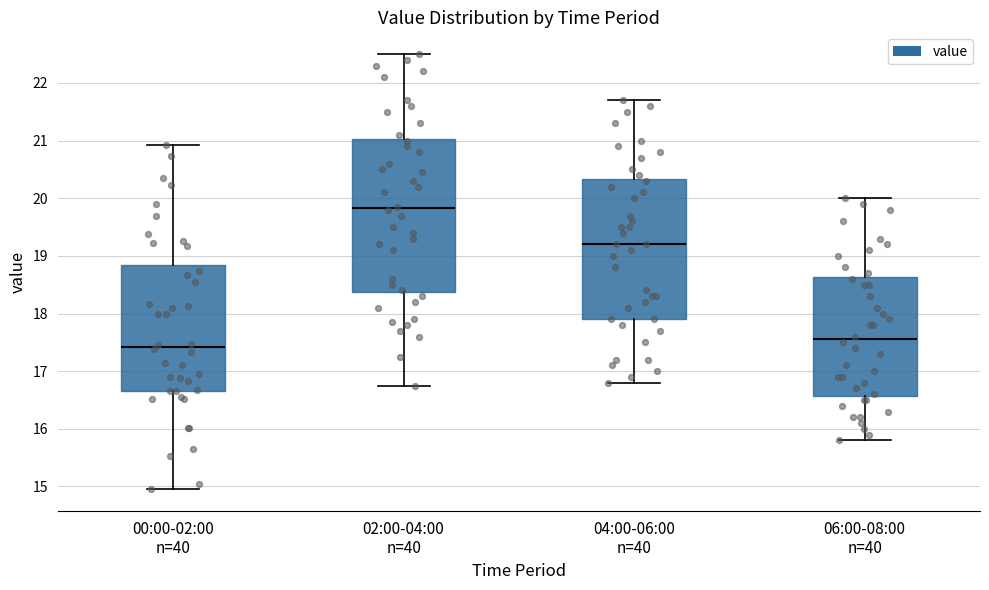

Which box's median line is the highest?

02:00-04:00 n=40